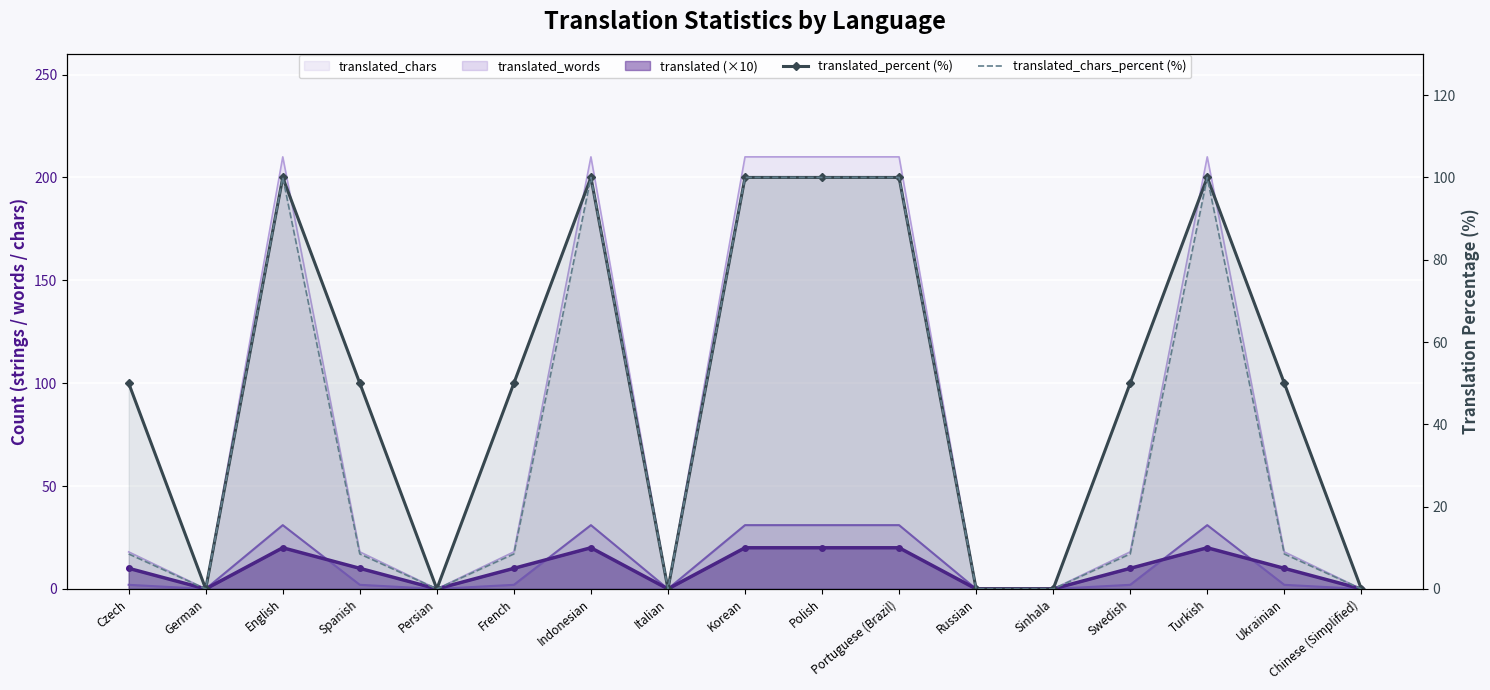

At how many categories does at least one series exceed 45?

11